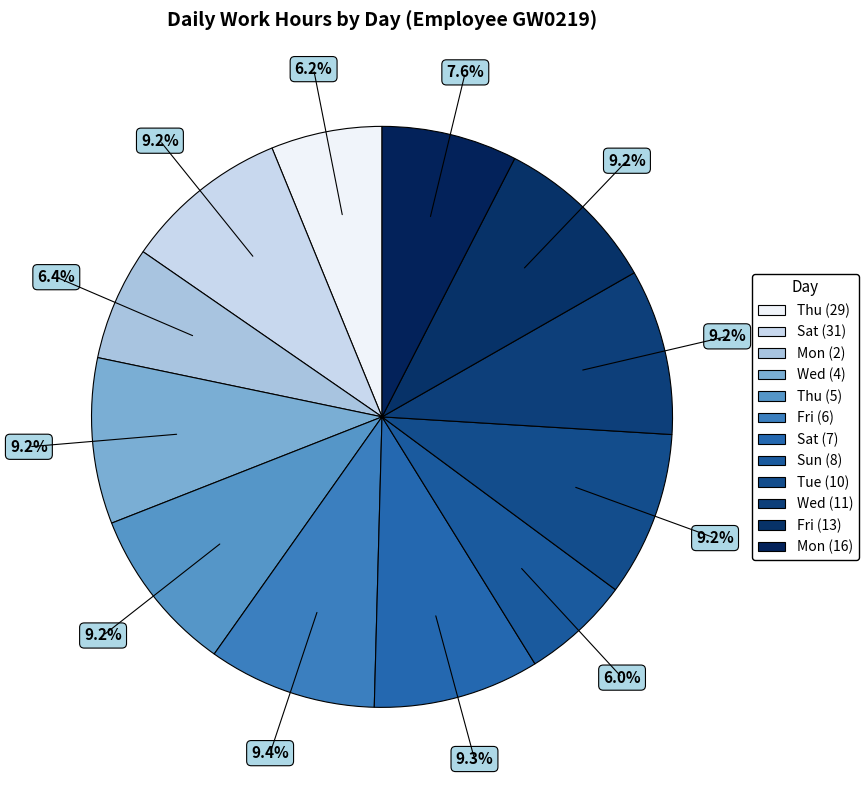

How many slices are in this pie chart?

12